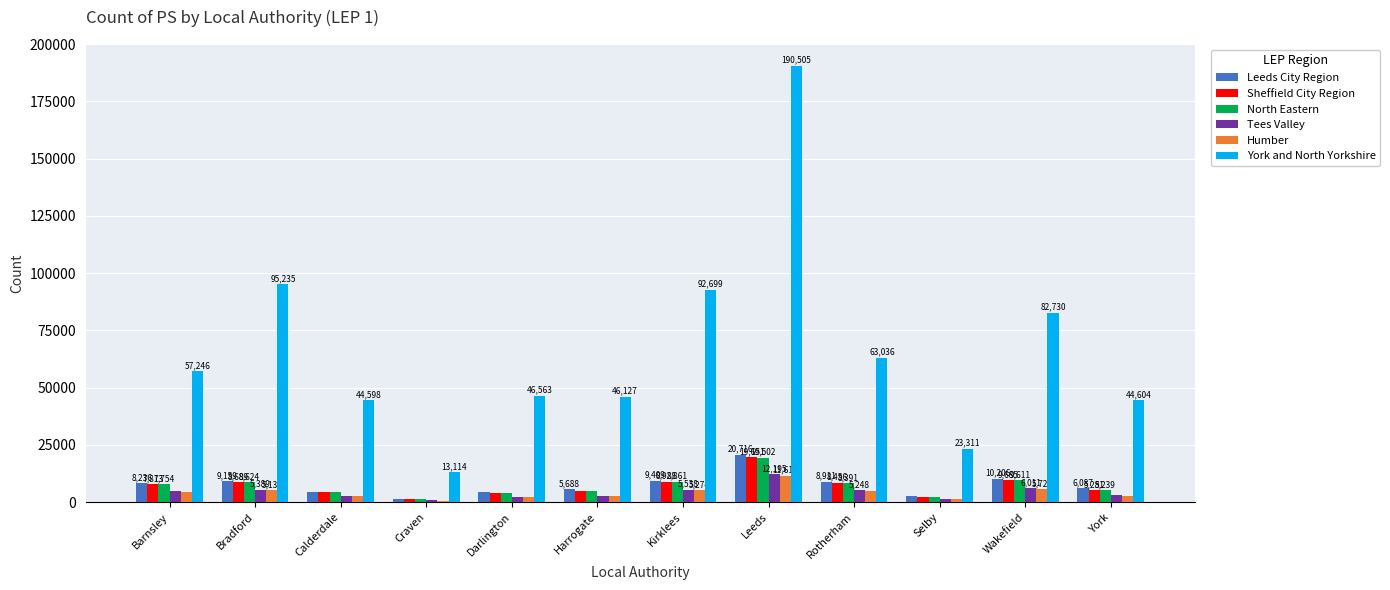

What is the value of the Leeds City Region bar at the 5th from the left?

4507